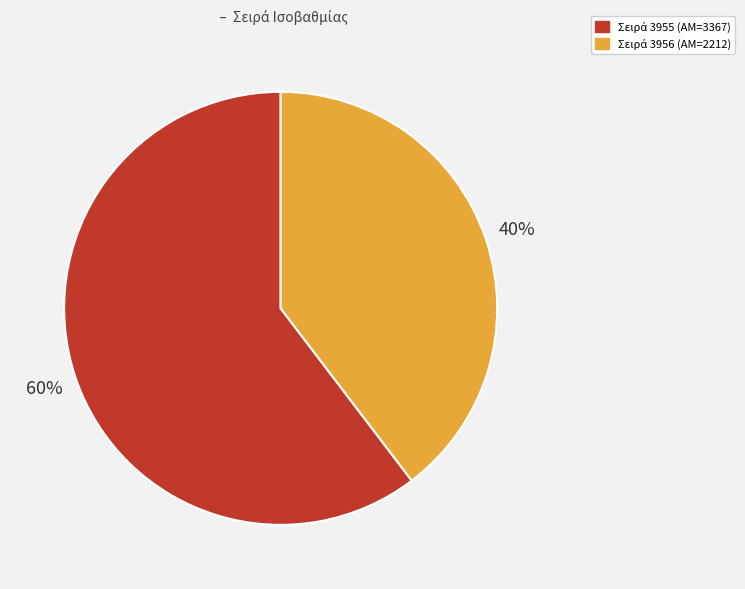

To the nearest percent, what is the average slice percentage?

50%